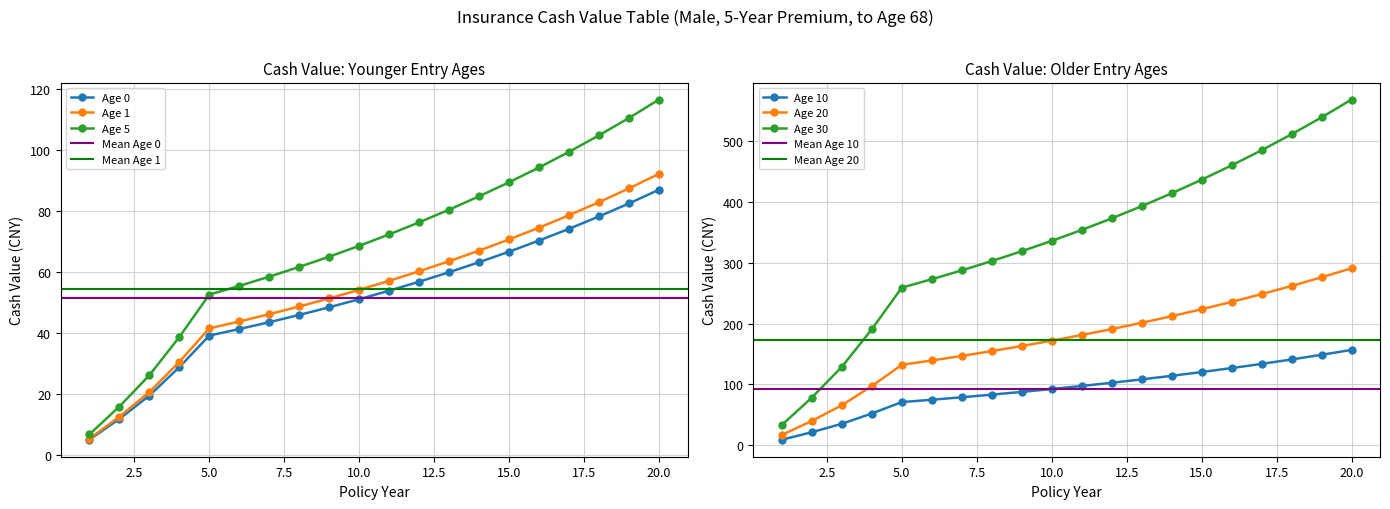

Which category has the highest value in the Age 1 series?

20.0